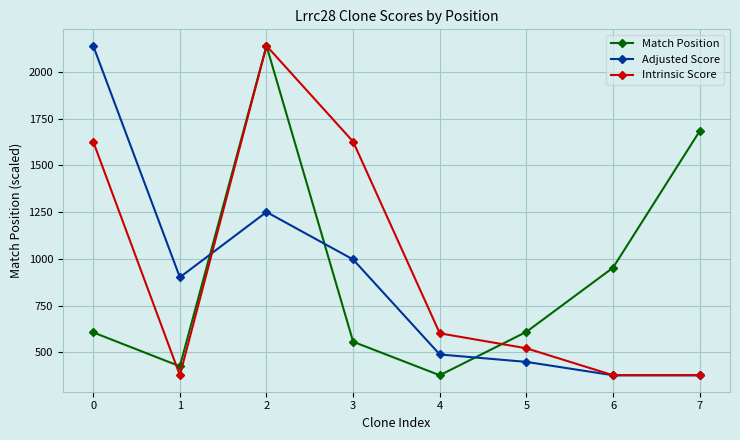

At how many categories does at least one series exceed 1451?

4